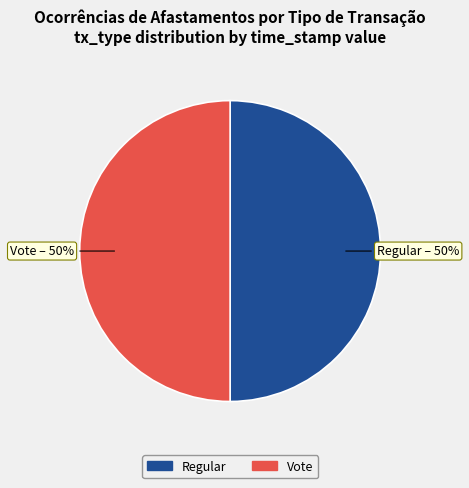

What percentage is the Vote slice, to the nearest percent?

50%